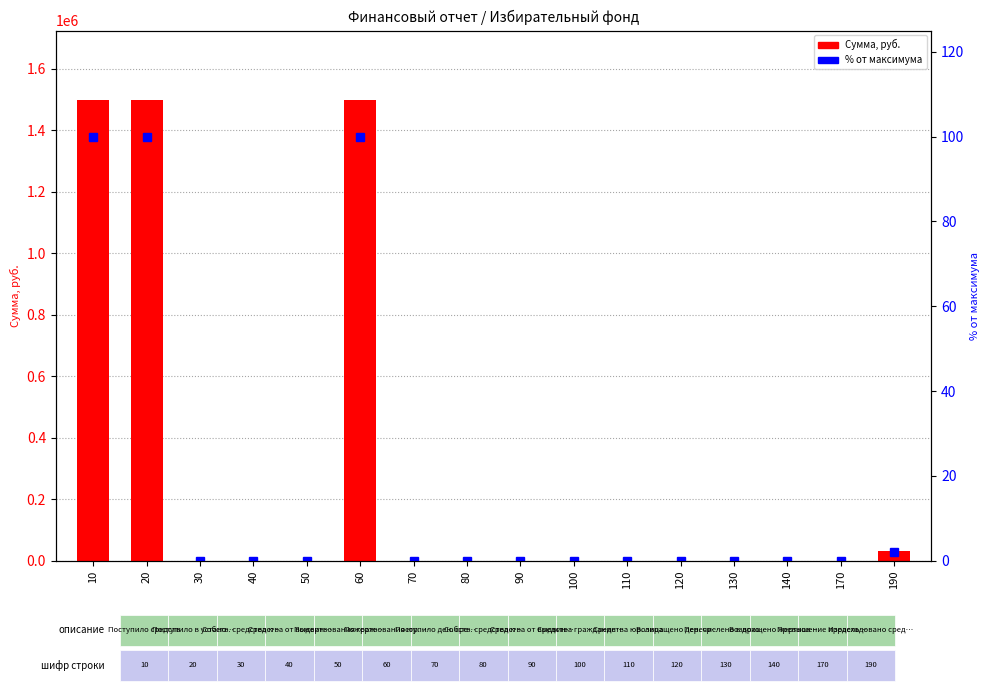

Between 120 and 60, which is larger?

60